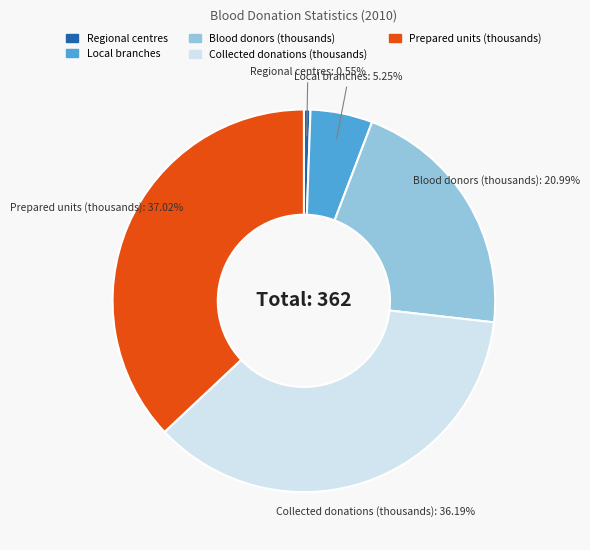

Does any single category account for the majority?

No